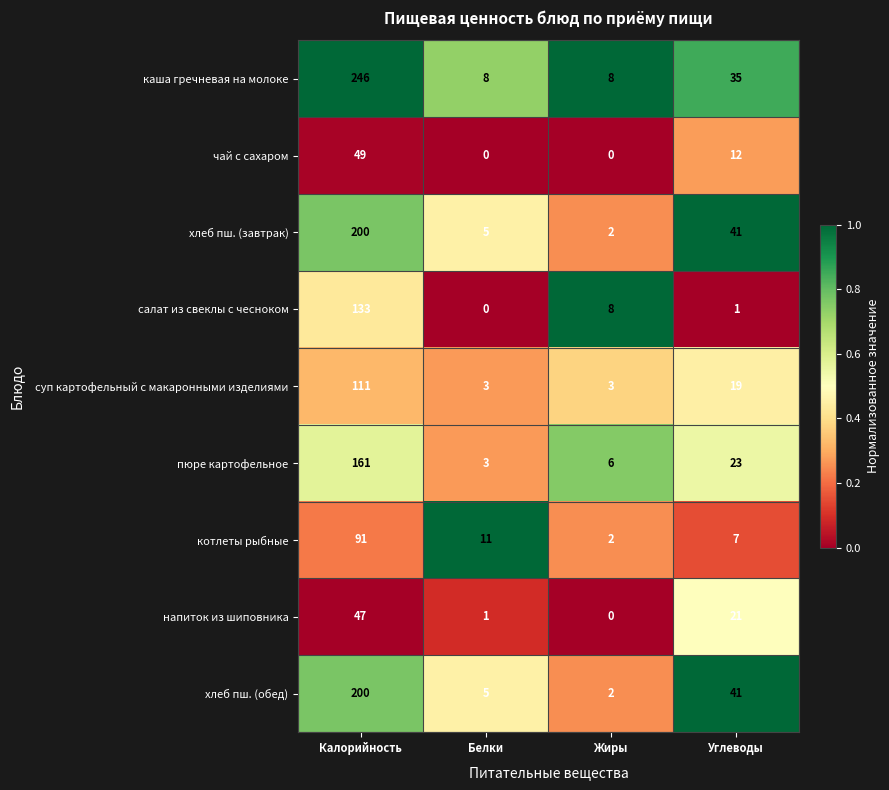

What is the difference between the maximum and minimum values in the чай с сахаром series?

49